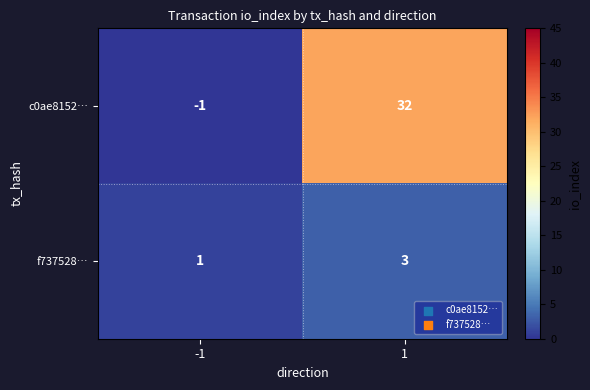

Reading left to right, list all the values displayed in this chart.

c0ae8152…: -1	32
f737528…: 1	3